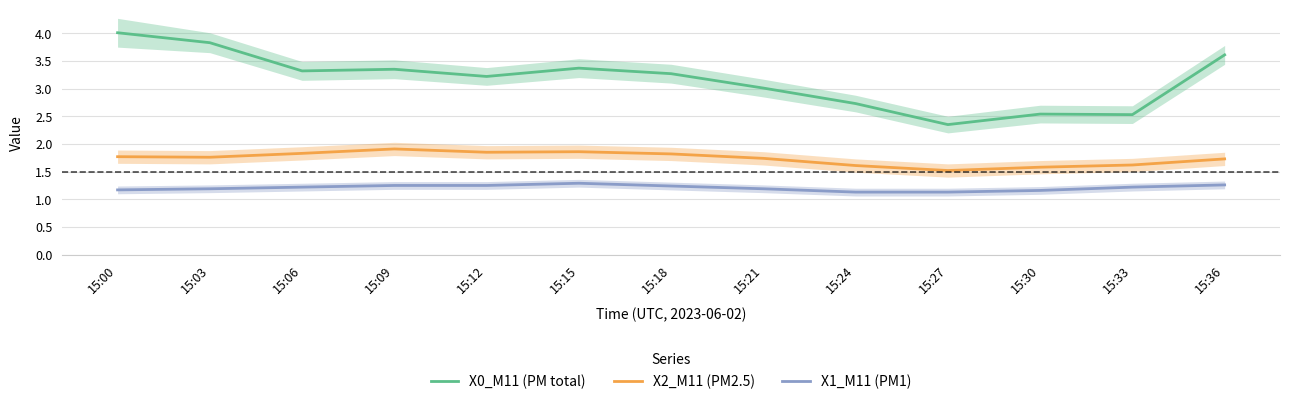

What is the sum of the X2_M11 (PM2.5) values at 15:03 and 15:30?

3.3